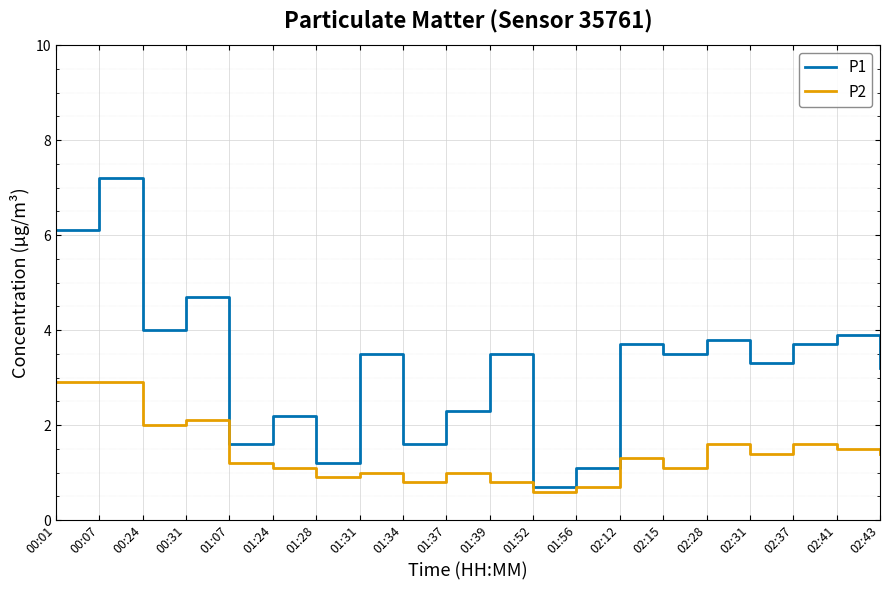

True or false: P1 and P2 cross at least once.

False